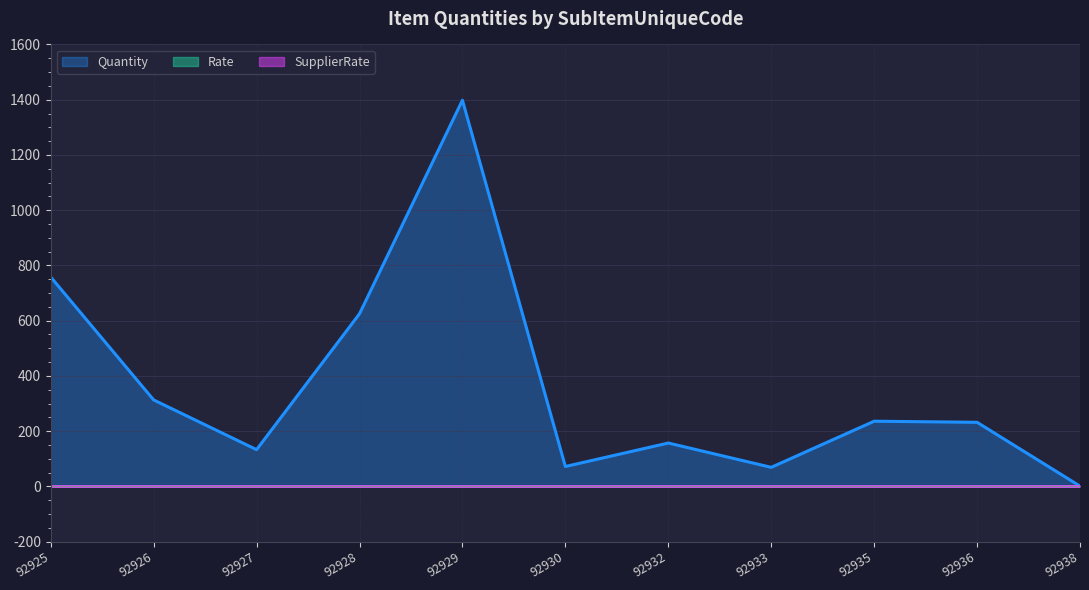

True or false: SupplierRate has a value of 0 at 92929.

True